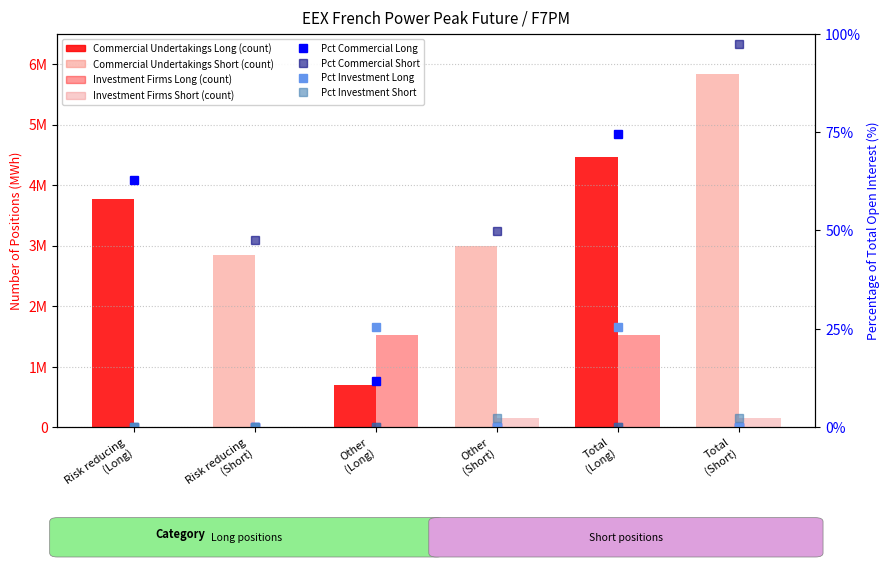

What is the average value of the Commercial Undertakings Long series?

1488448